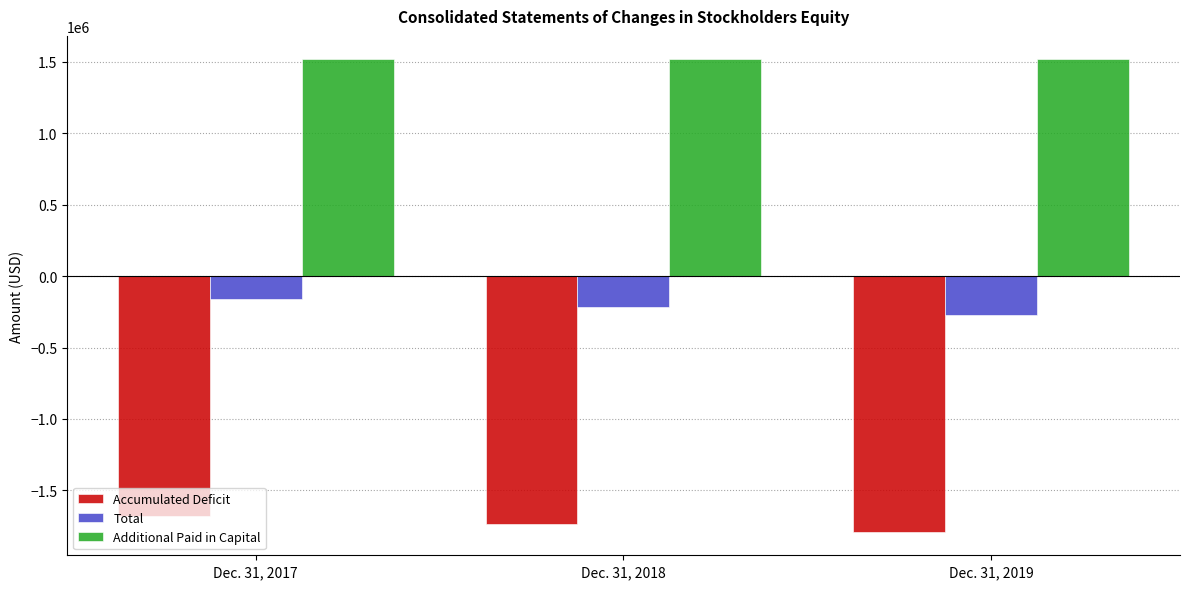

How many values in the Total series exceed -215447?

1